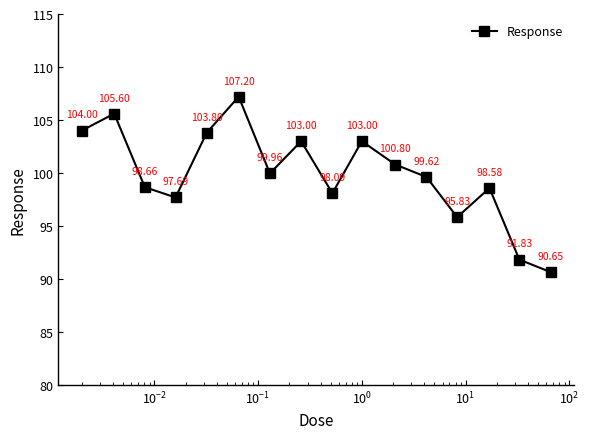

True or false: there are more than 1 points higher than both neighbors.

True